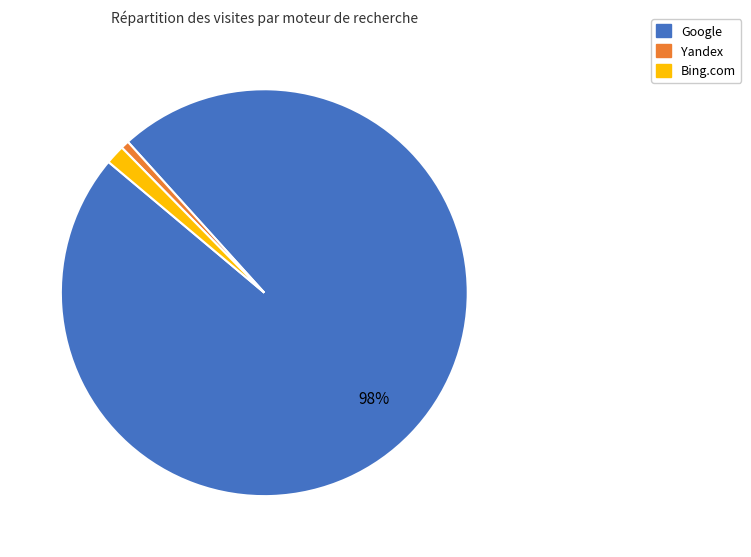

To the nearest percent, what is the average slice percentage?

33%